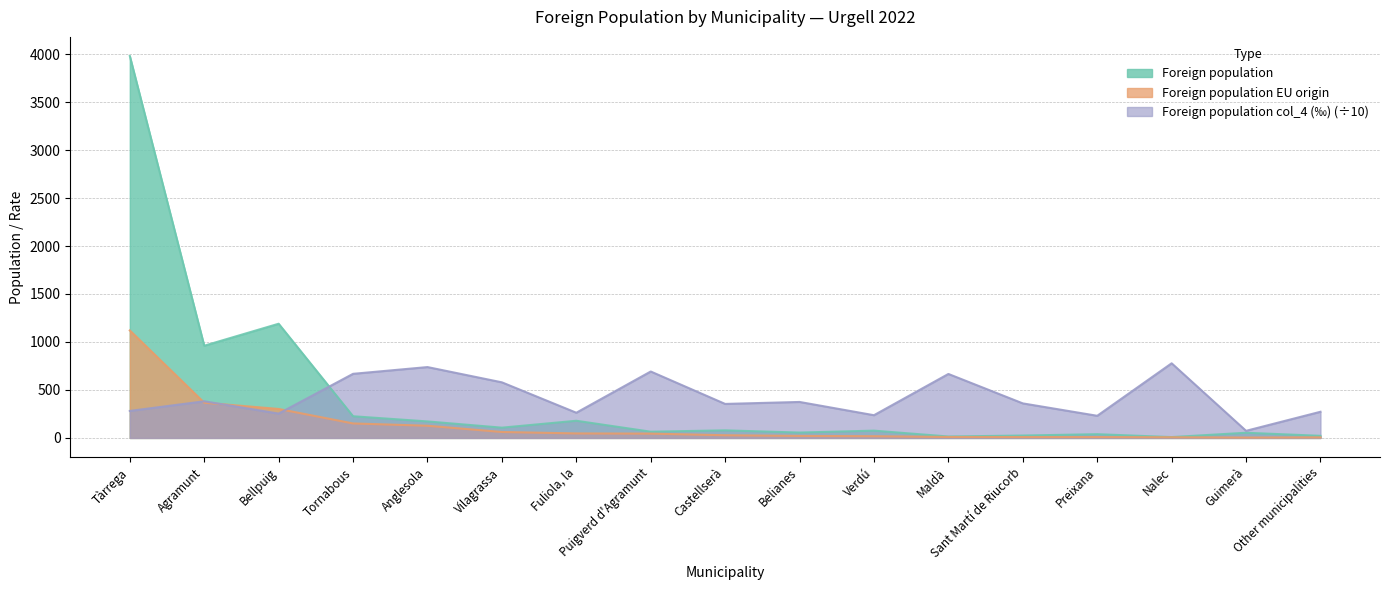

Rank the series by their maximum value, from lowest to highest.

Foreign population col_4 (‰) (÷10), Foreign population EU origin, Foreign population